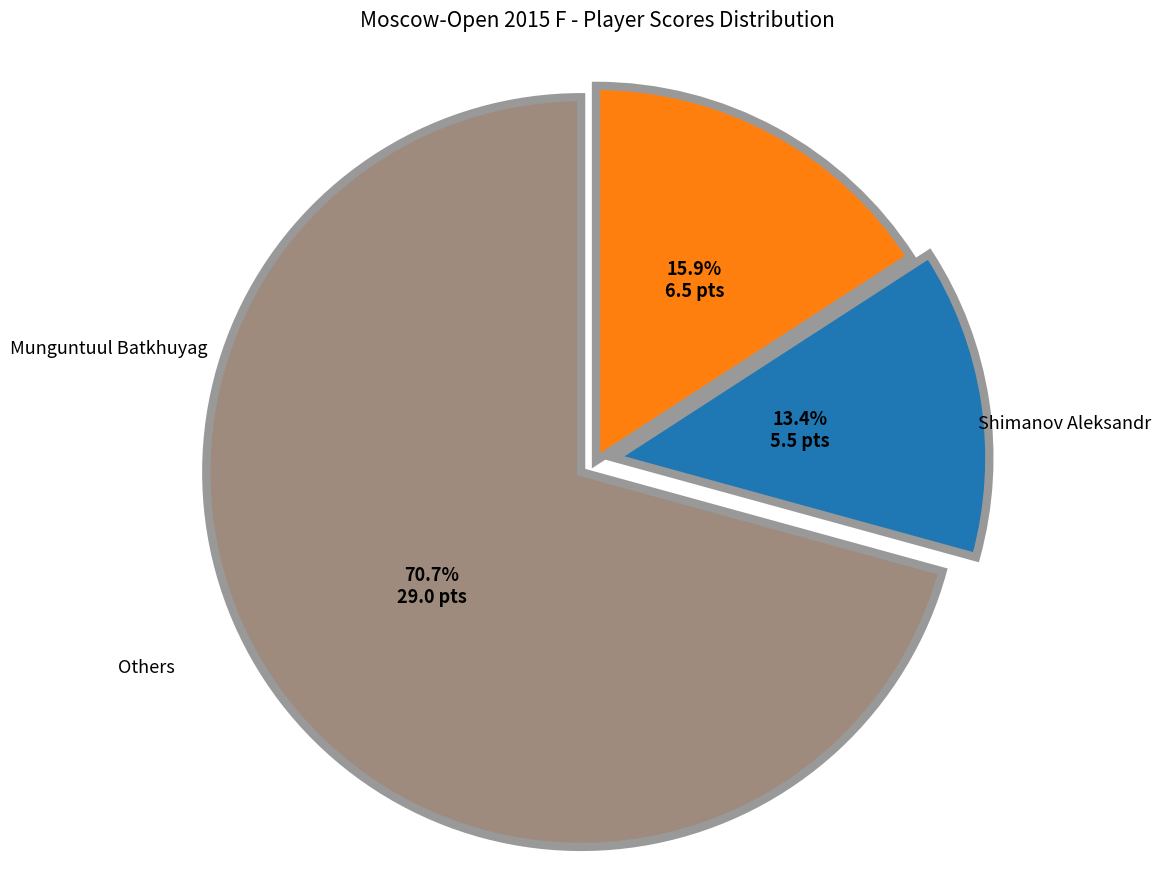

Is there a majority slice in this chart?

Yes